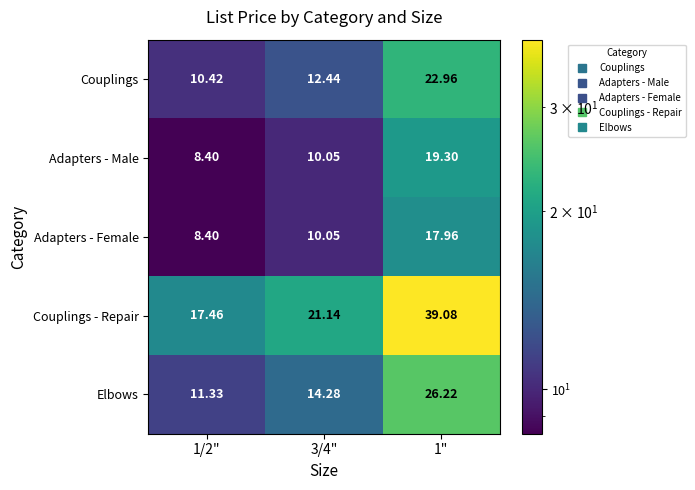

Which series changed the most between 1/2" and 3/4"?

Couplings - Repair